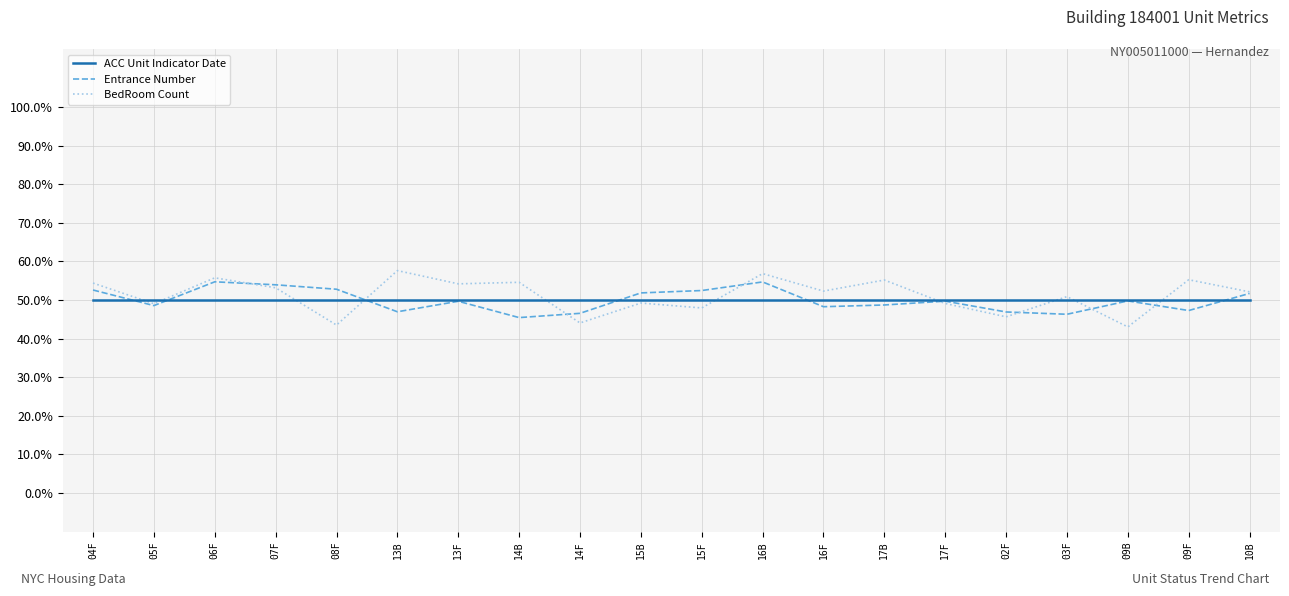

List the series in order of their peak value, lowest first.

ACC Unit Indicator Date, Entrance Number, BedRoom Count